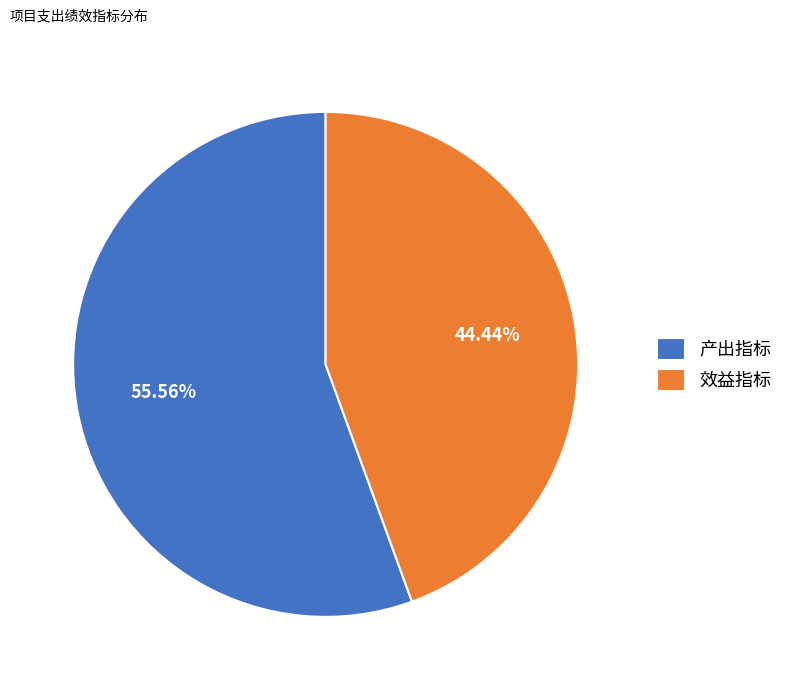

Rank the categories by value from lowest to highest.

效益指标, 产出指标